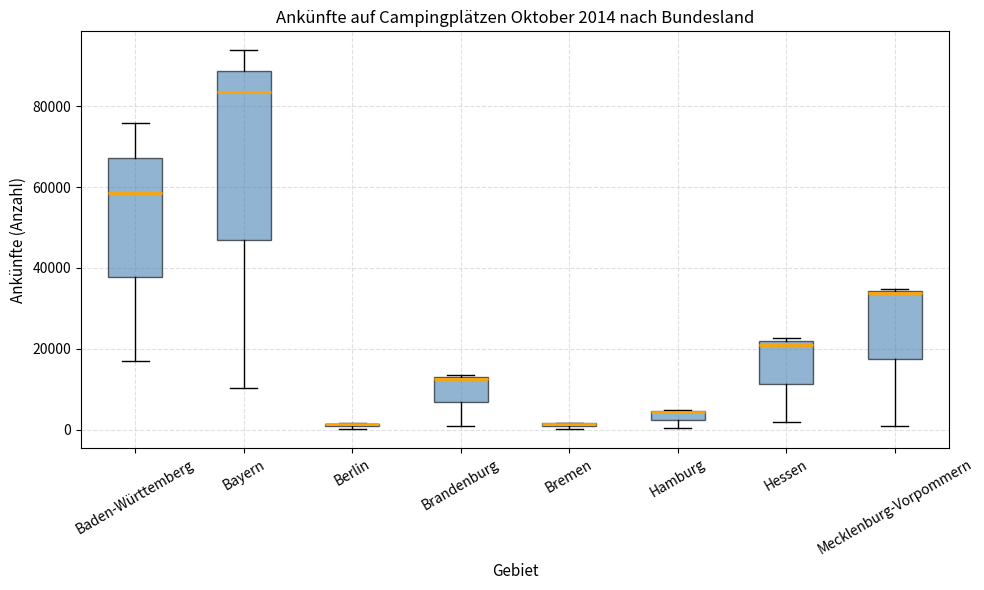

Comparing the boxes themselves (not the whiskers), which one is the tallest?

Bayern